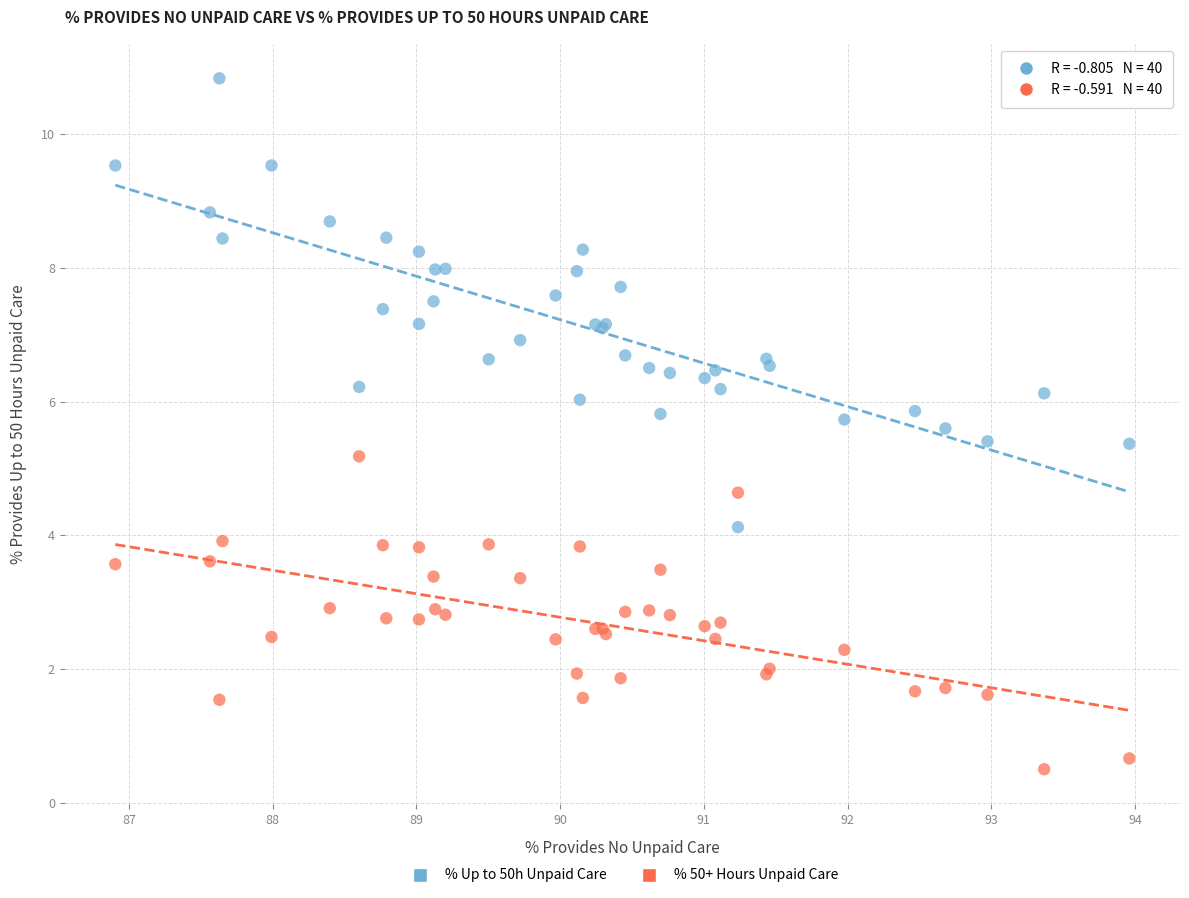

Across all series, what Y value is closest to 5?

5.2